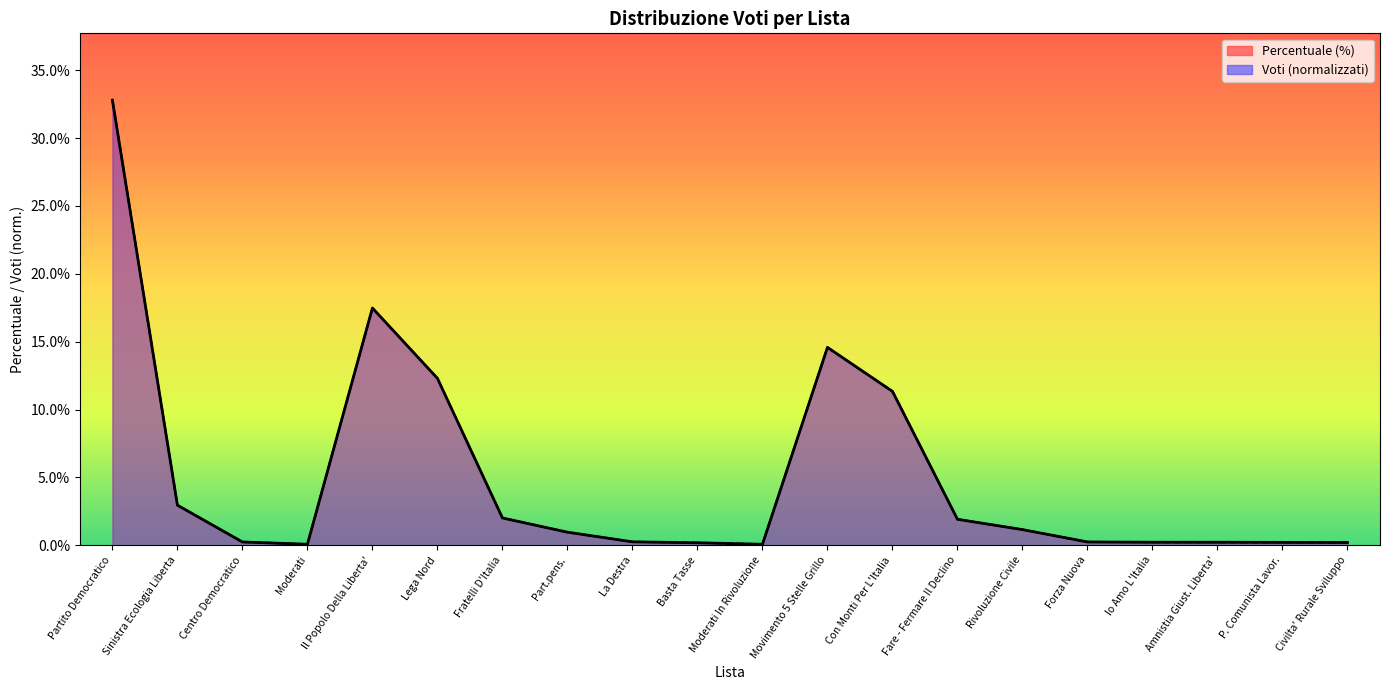

Where do Voti and Percentuale first cross each other?

Sinistra Ecologia Liberta and Centro Democratico